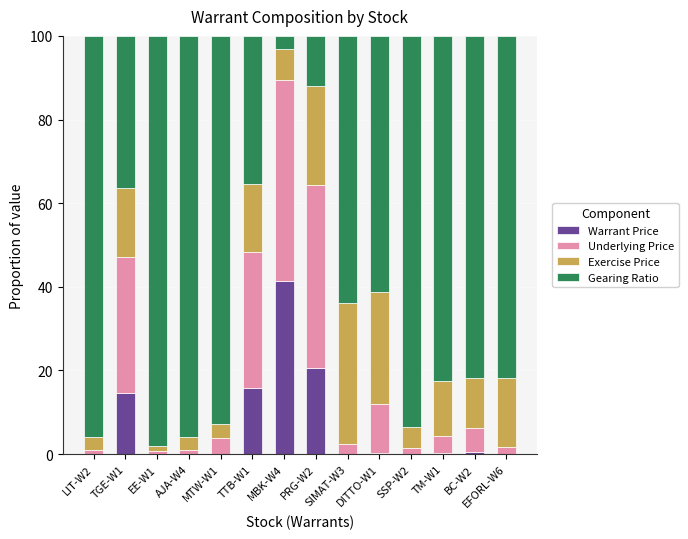

Are the bars horizontal?

No